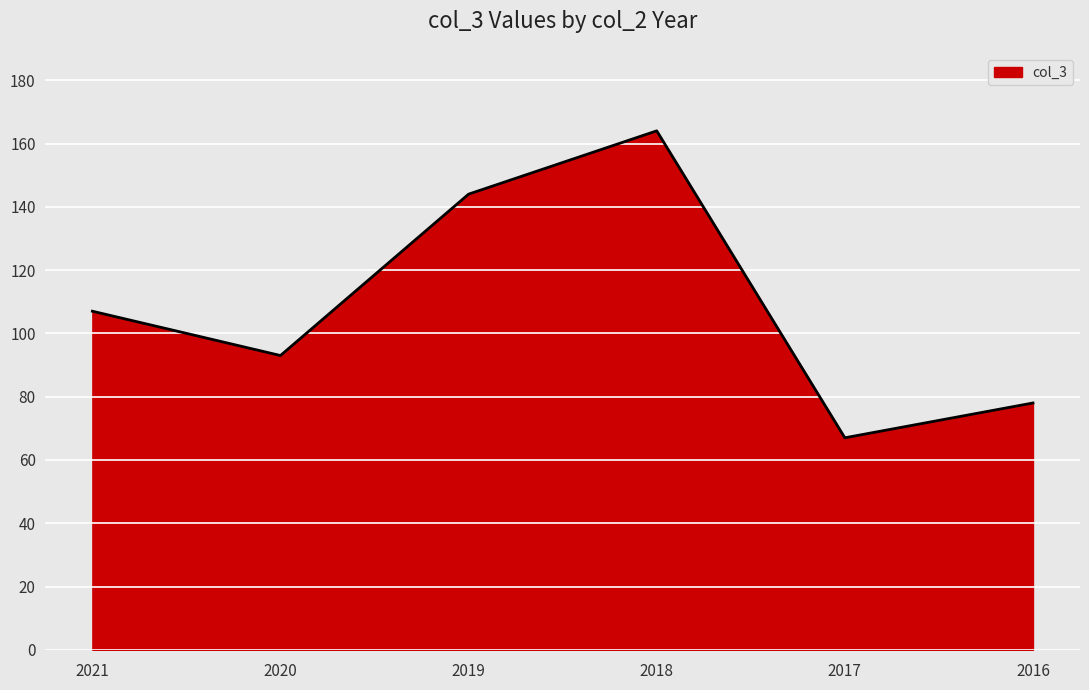

Rank the categories by value from lowest to highest.

2017, 2016, 2020, 2021, 2019, 2018